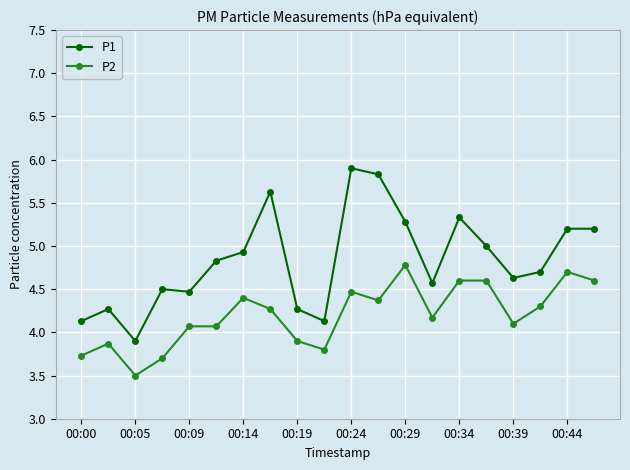

How many data points in P1 are above 4?

19